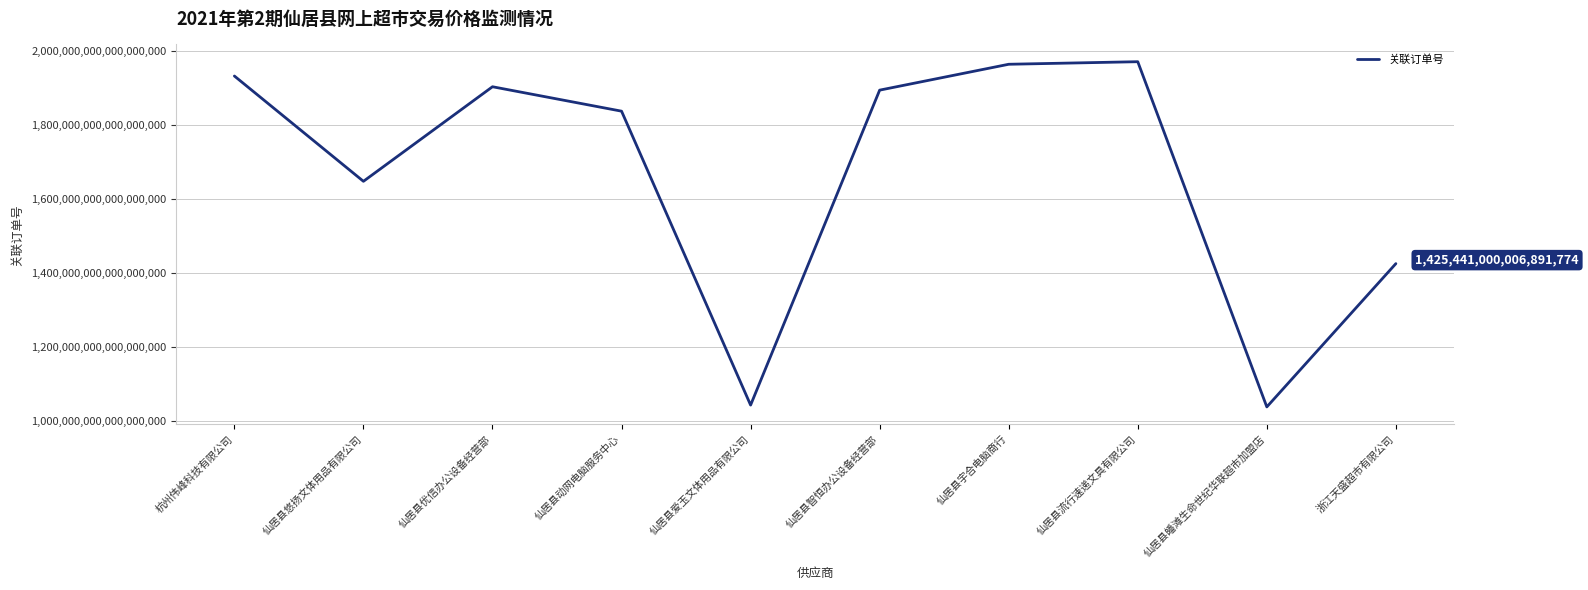

What is the ratio of the value at 仙居县智恒办公设备经营部 to the value at 仙居县动网电脑服务中心?

1.0